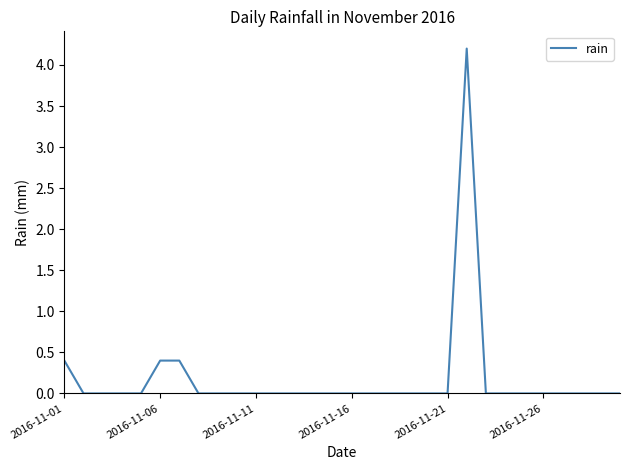

Count the number of data series in this chart.

1